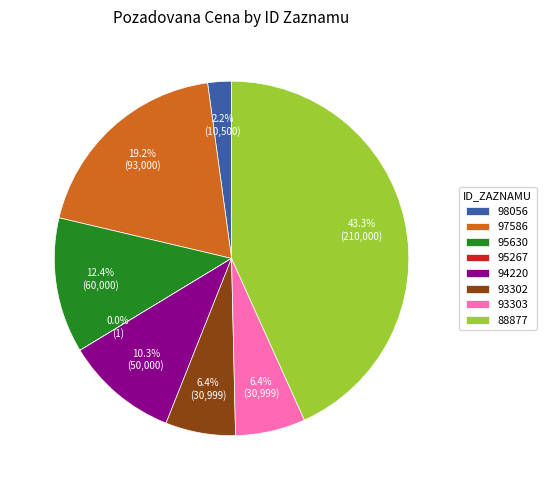

Approximately how many times larger is the value at 88877 compared to 94220?

4.2